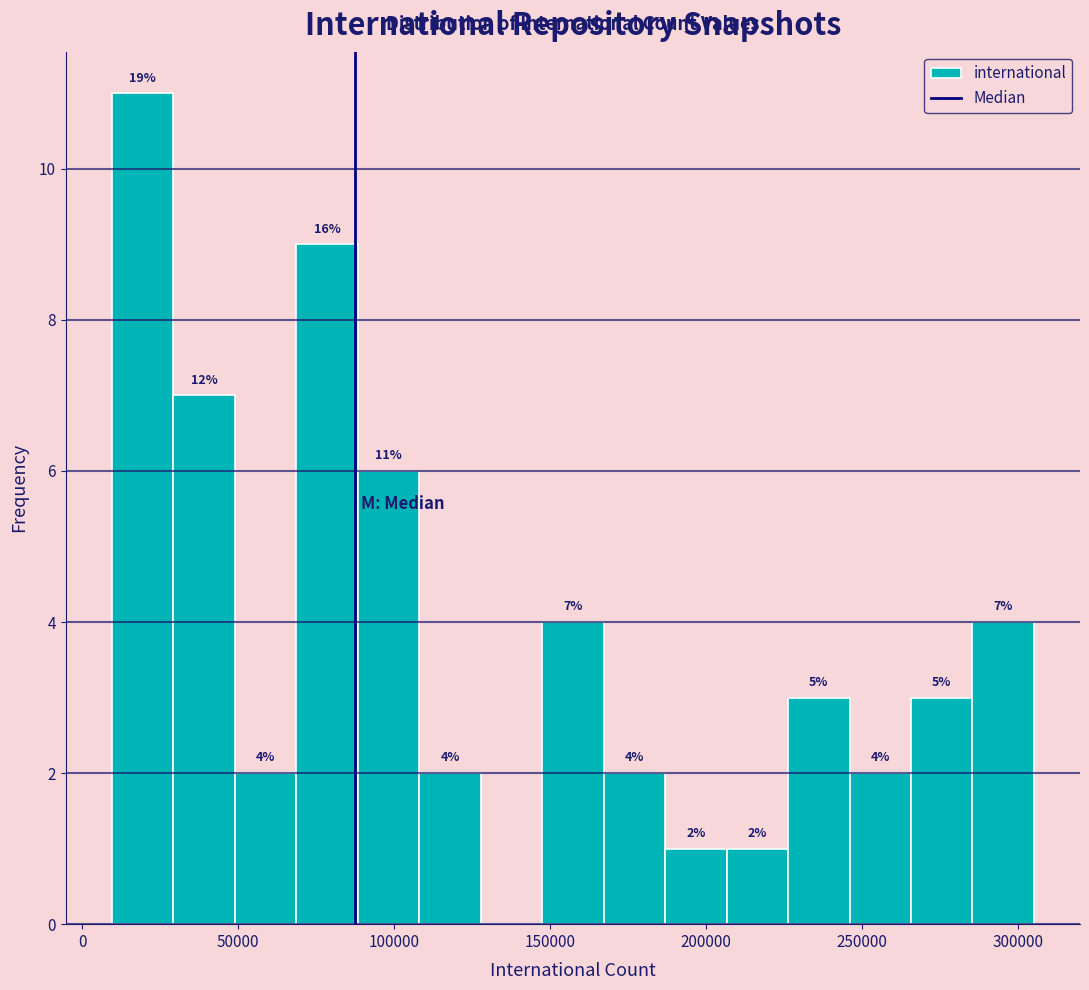

Around what value on the x-axis is the tallest bar? Give the approximate position of its centre, as read against the axis.

20000